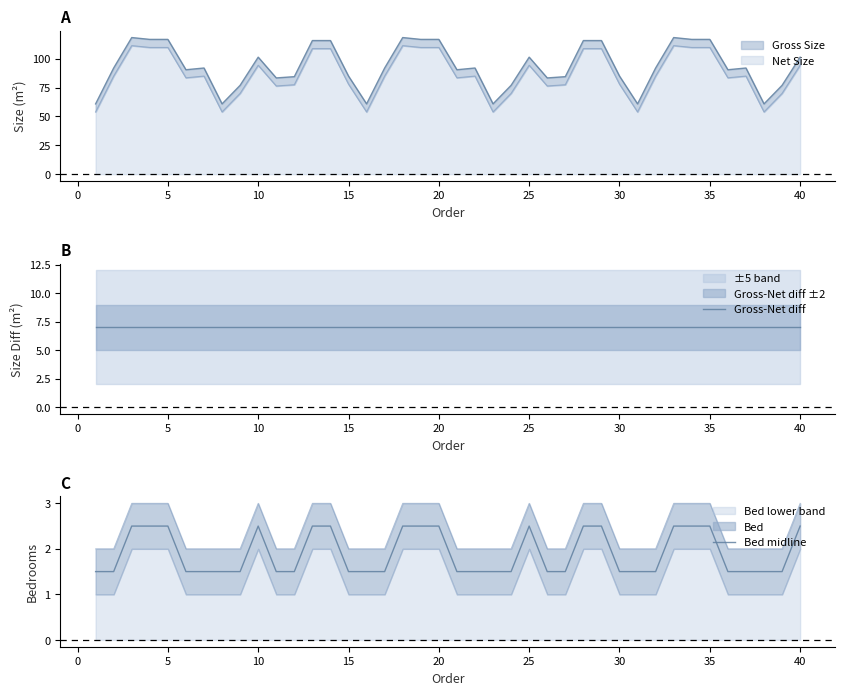

True or false: Bed midline and Gross-Net diff cross at least once.

False